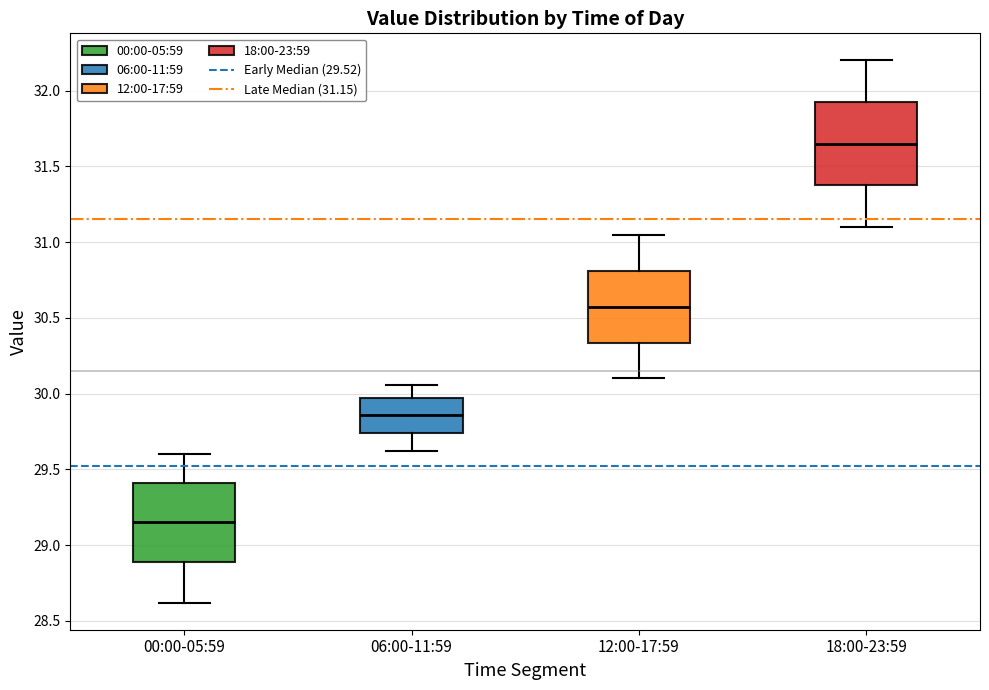

Which box has the highest median line?

18:00-23:59